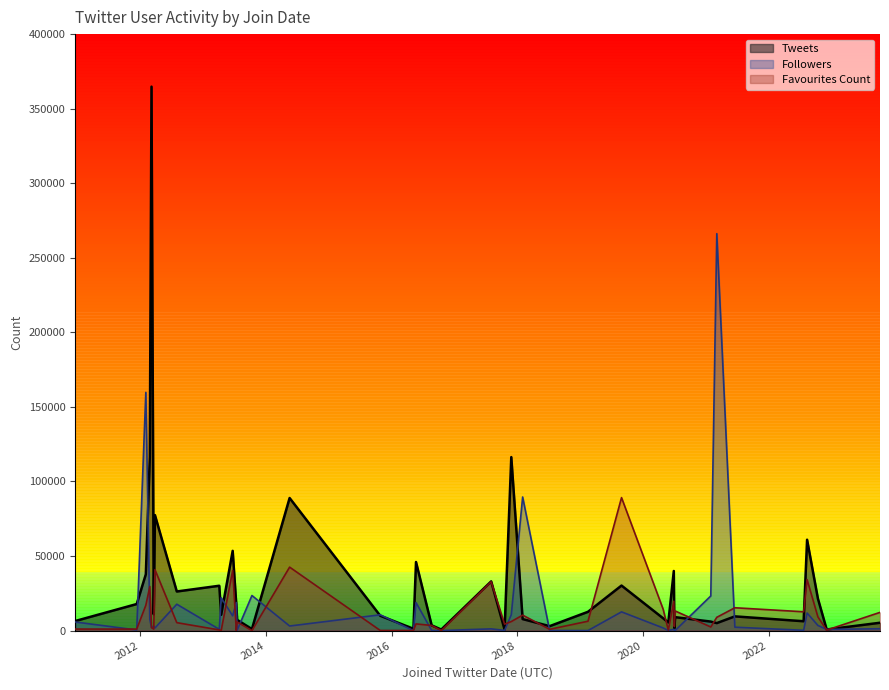

What is the label of the 36th point from the right?

2023-10-11